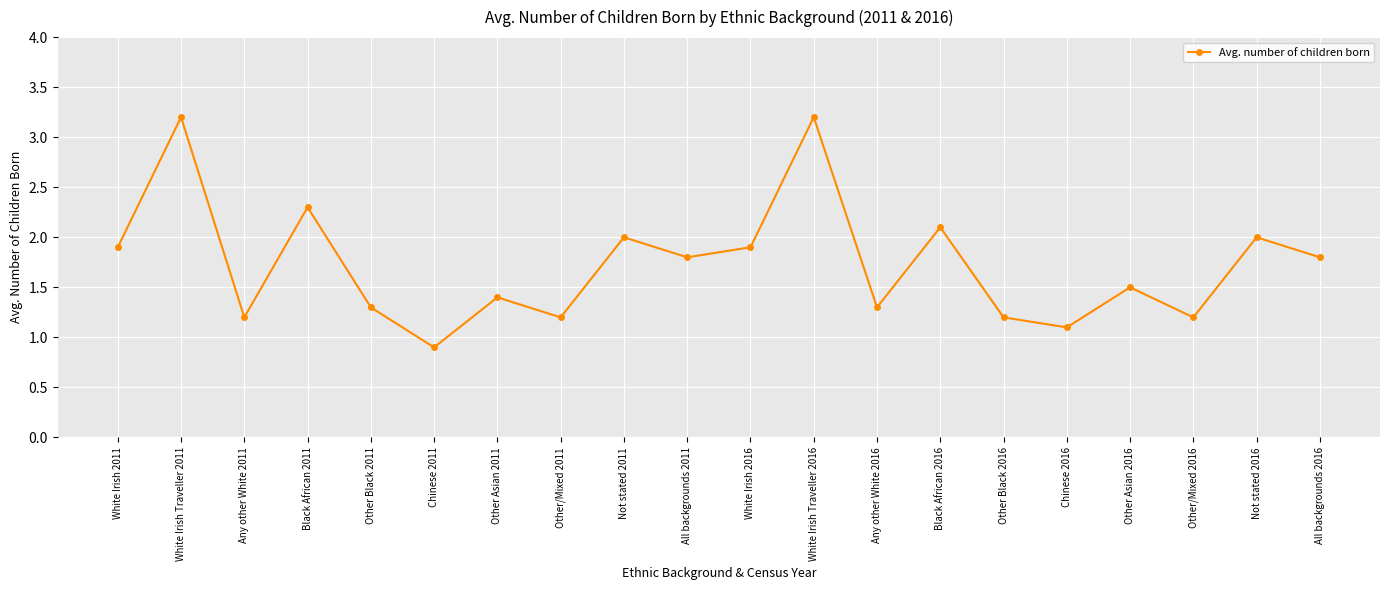

Where is the first local minimum?

Any other White 2011